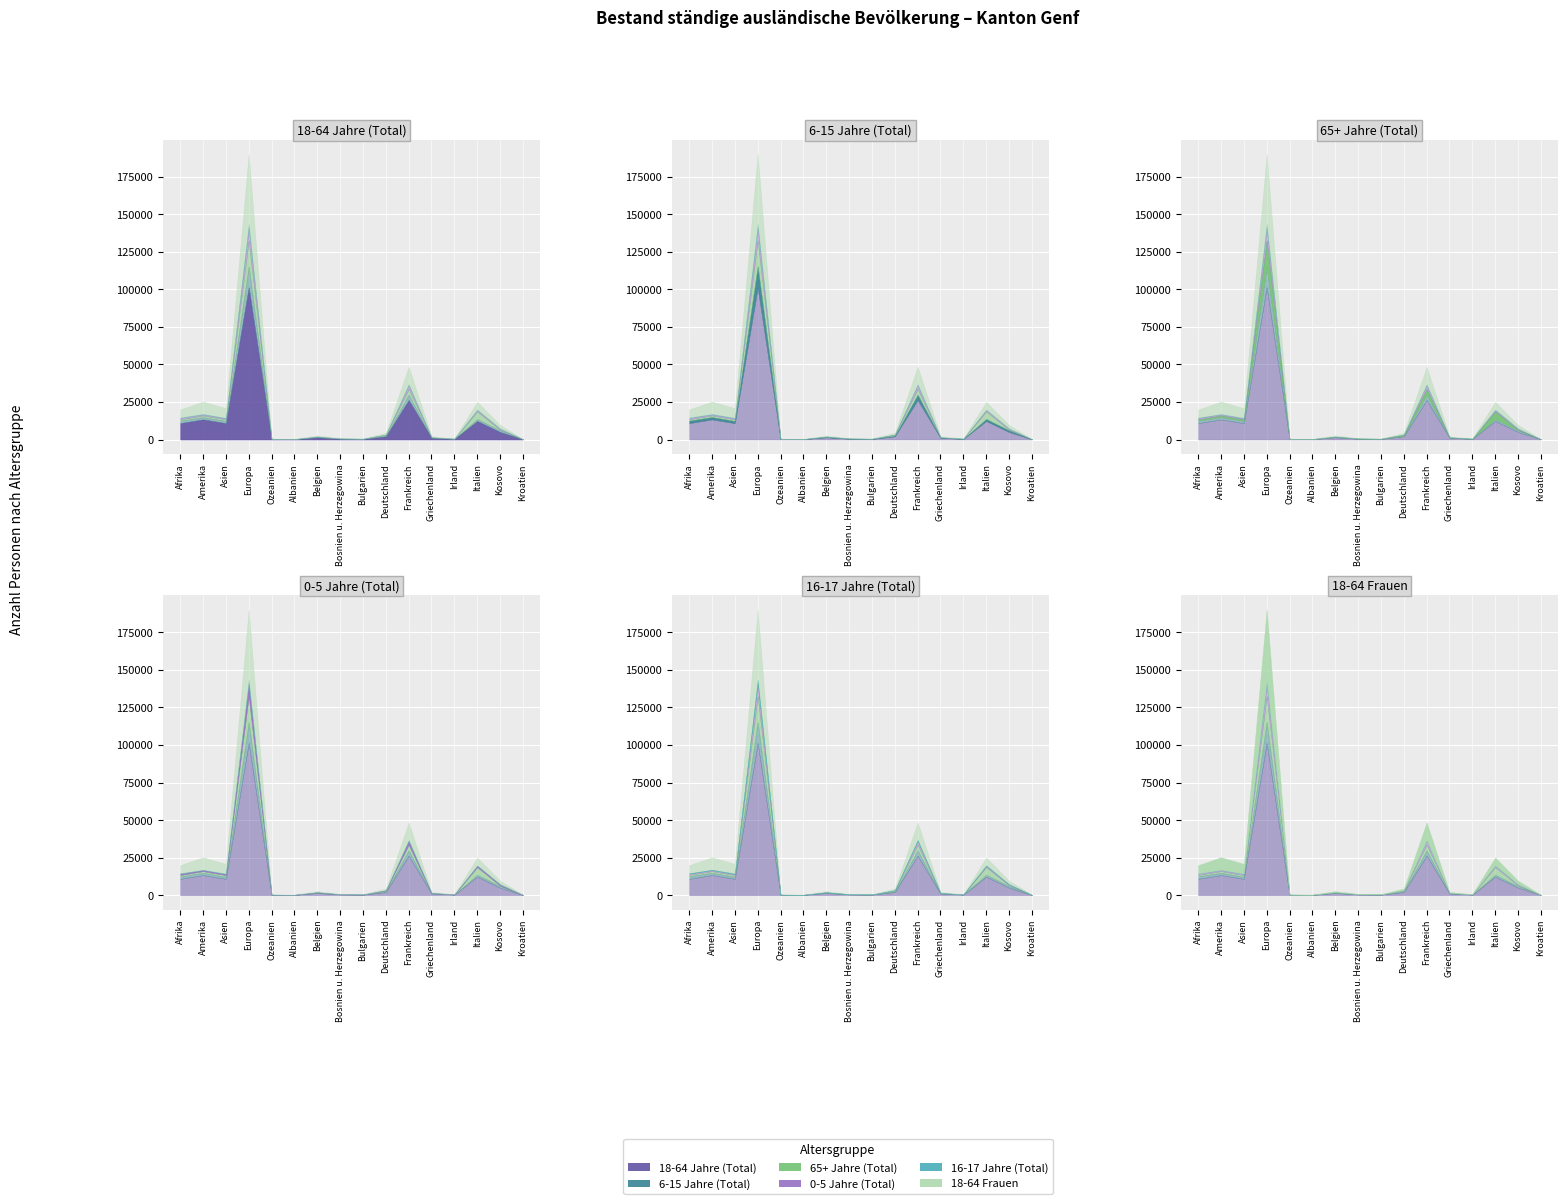

True or false: 18-64 Jahre (Total) and 18-64 Frauen cross at least once.

False